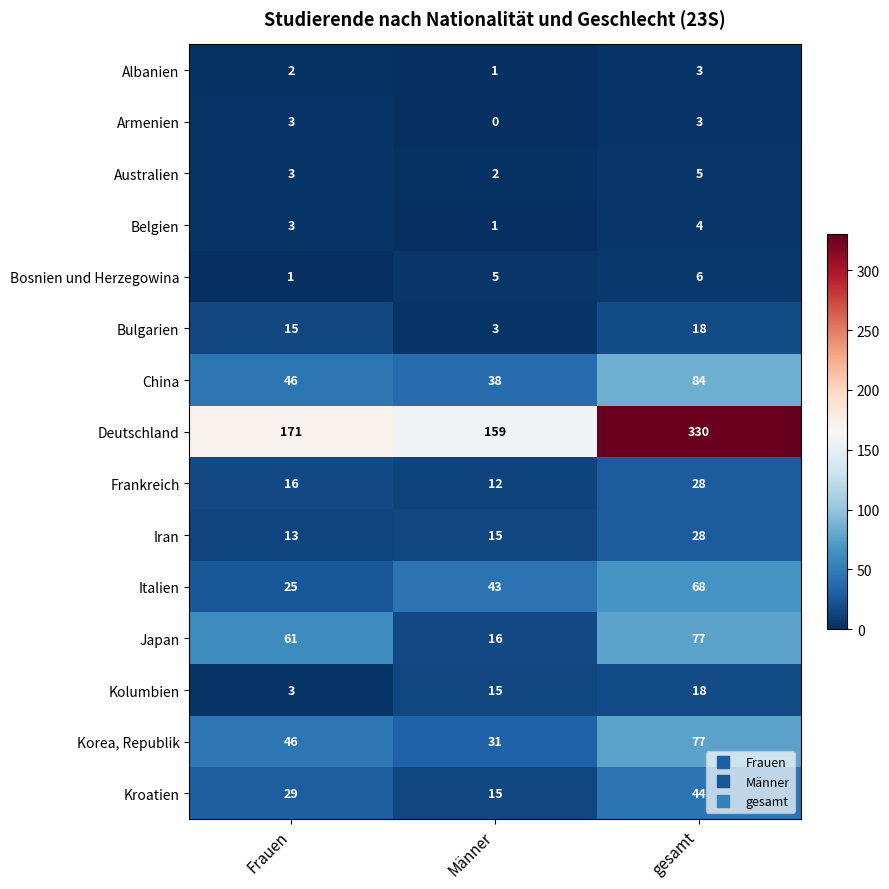

Where is Australien nearest to the value 3?

Frauen